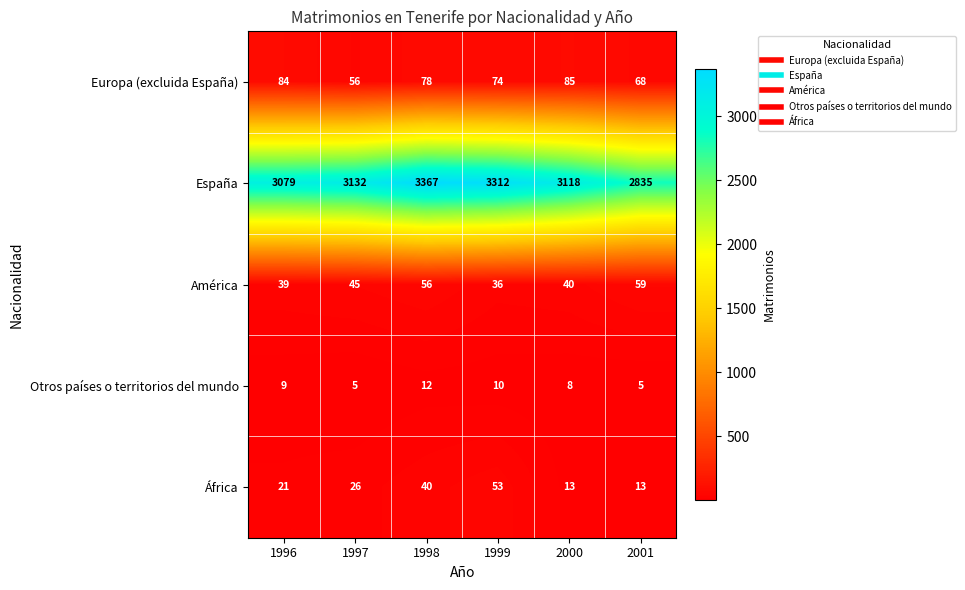

The Otros países o territorios del mundo series shows 7 at 1997. True or false?

False